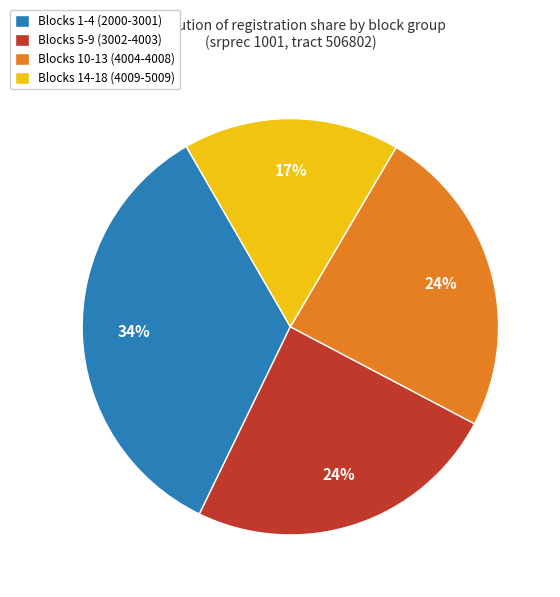

Count the number of slices in the pie.

4